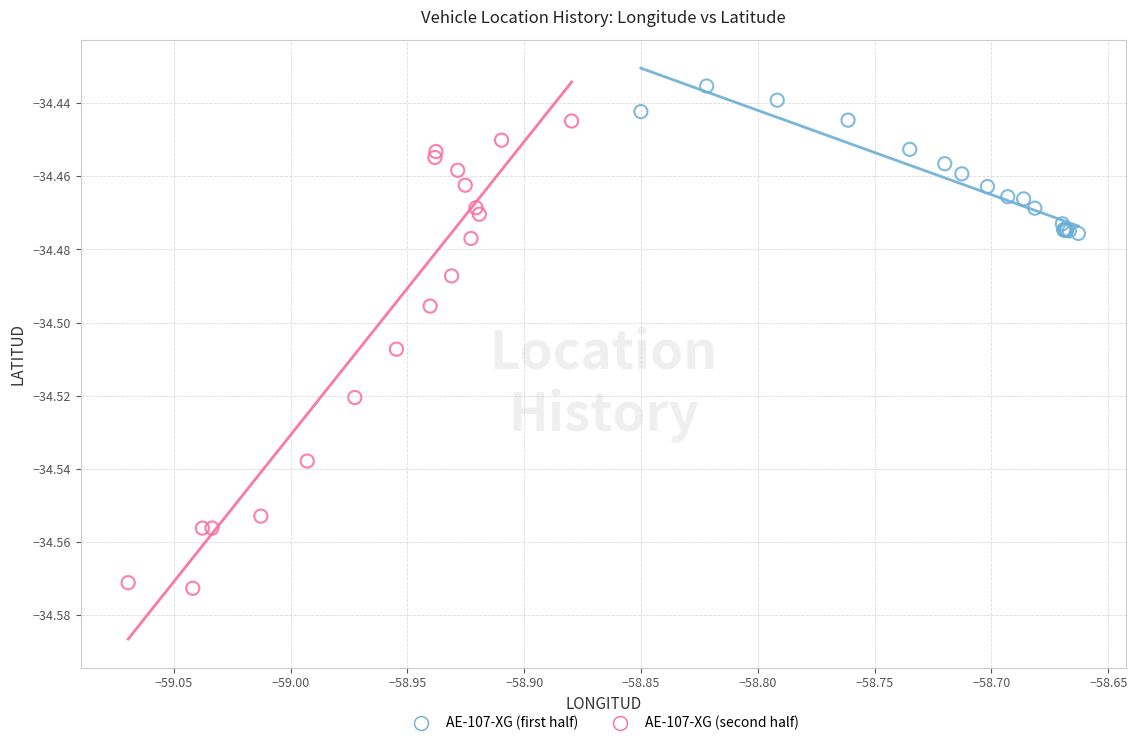

Which series reaches the minimum Y coordinate?

AE-107-XG (second half)